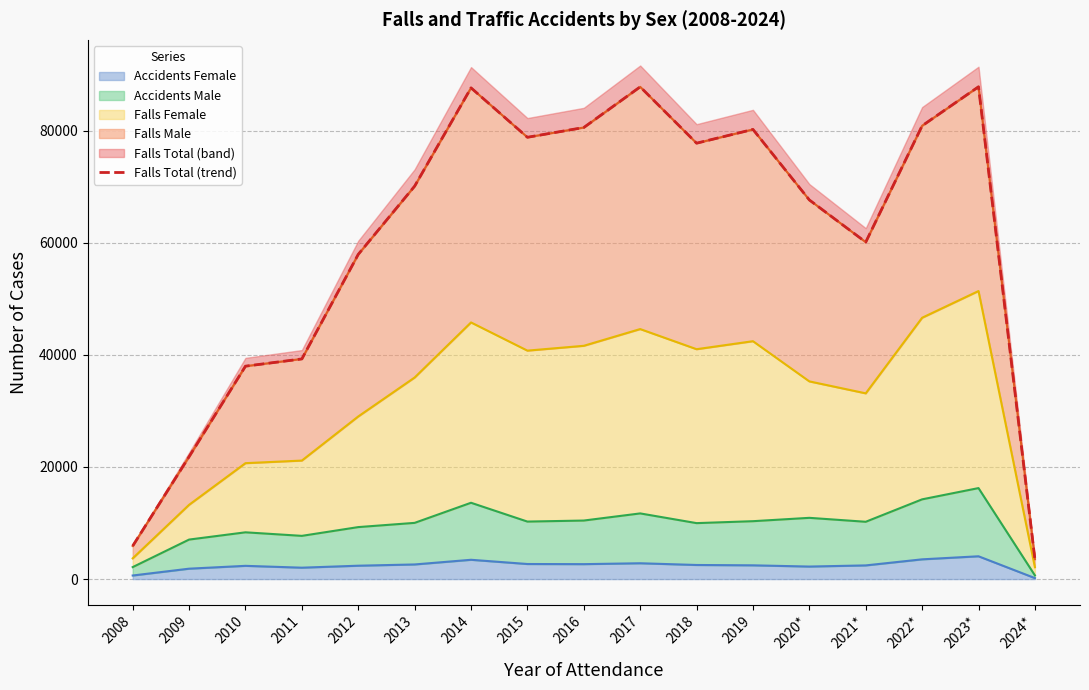

Reading left to right, list all the values displayed in this chart.

2008=5908	2009=21833	2010=37971	2011=39266	2012=57914	2013=70082	2014=87610	2015=78795	2016=80541	2017=87790	2018=77742	2019=80197	2020*=67617	2021*=60095	2022*=80848	2023*=87804	2024*=3555